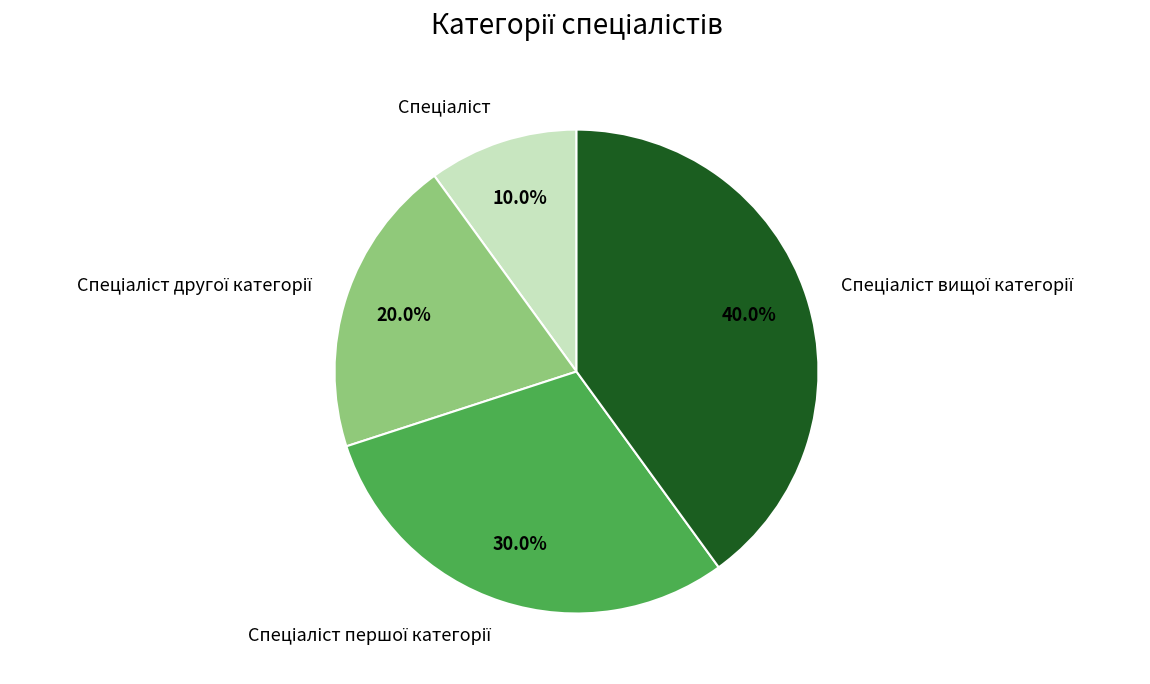

Is there a majority slice in this chart?

No